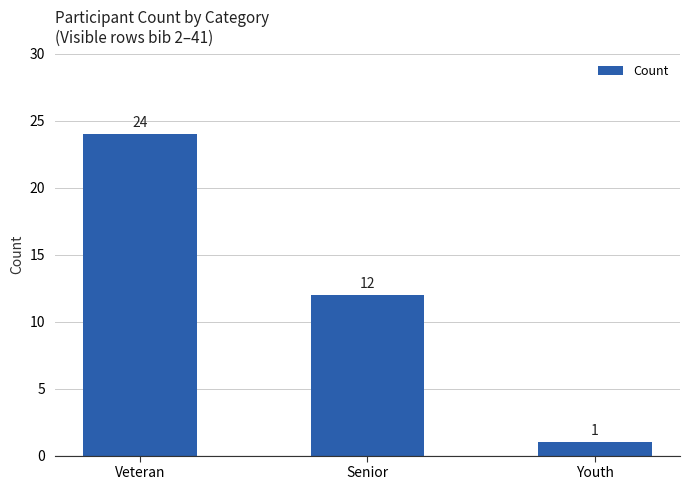

Count the number of categories in the chart.

3